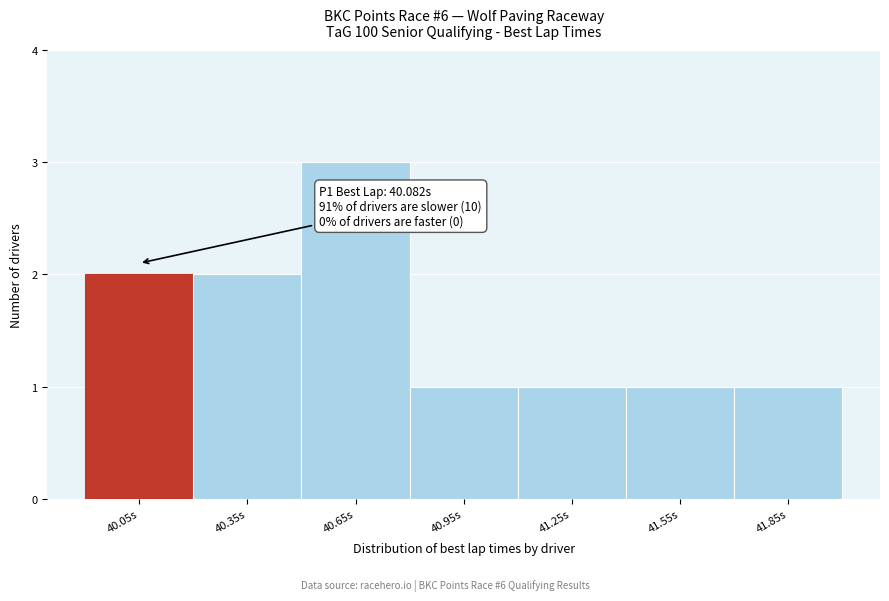

Over which range of the x-axis is the bar tallest?

40.5 to 40.8